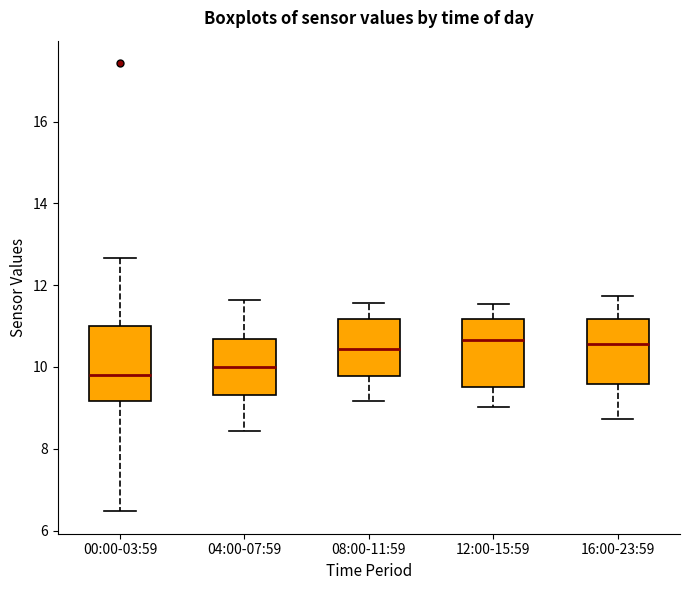

Reading left to right, transcribe this box plot: for each box, give where its median line is, the range the box spans, and where its two whiskers end, as read against the y-axis. The values are not printed on the chart, so give them approximately, as read against the axis.

00:00-03:59: median 9.8, box 9.2 to 11.0, whiskers 6.4 to 12.6
04:00-07:59: median 10.0, box 9.4 to 10.6, whiskers 8.4 to 11.6
08:00-11:59: median 10.4, box 9.8 to 11.2, whiskers 9.2 to 11.6
12:00-15:59: median 10.6, box 9.6 to 11.2, whiskers 9.0 to 11.6
16:00-23:59: median 10.6, box 9.6 to 11.2, whiskers 8.8 to 11.8